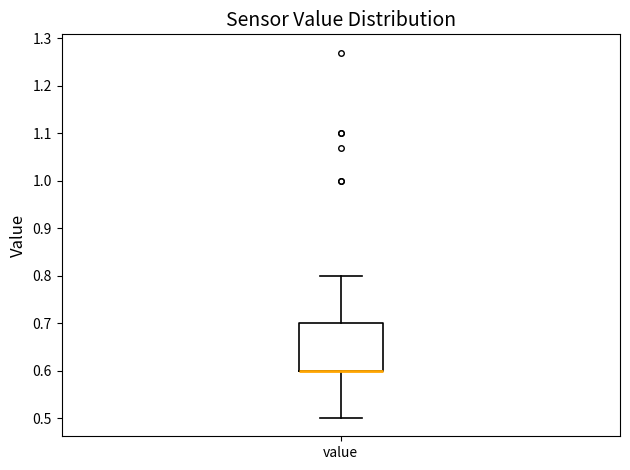

Transcribe this box plot: give where the median line is, the range the box spans, and where the two whiskers end, as read against the y-axis. The values are not printed on the chart, so give them approximately, as read against the axis.

median 0.6 (drawn on the box's lower edge), box 0.6 to 0.7, whiskers 0.5 to 0.8